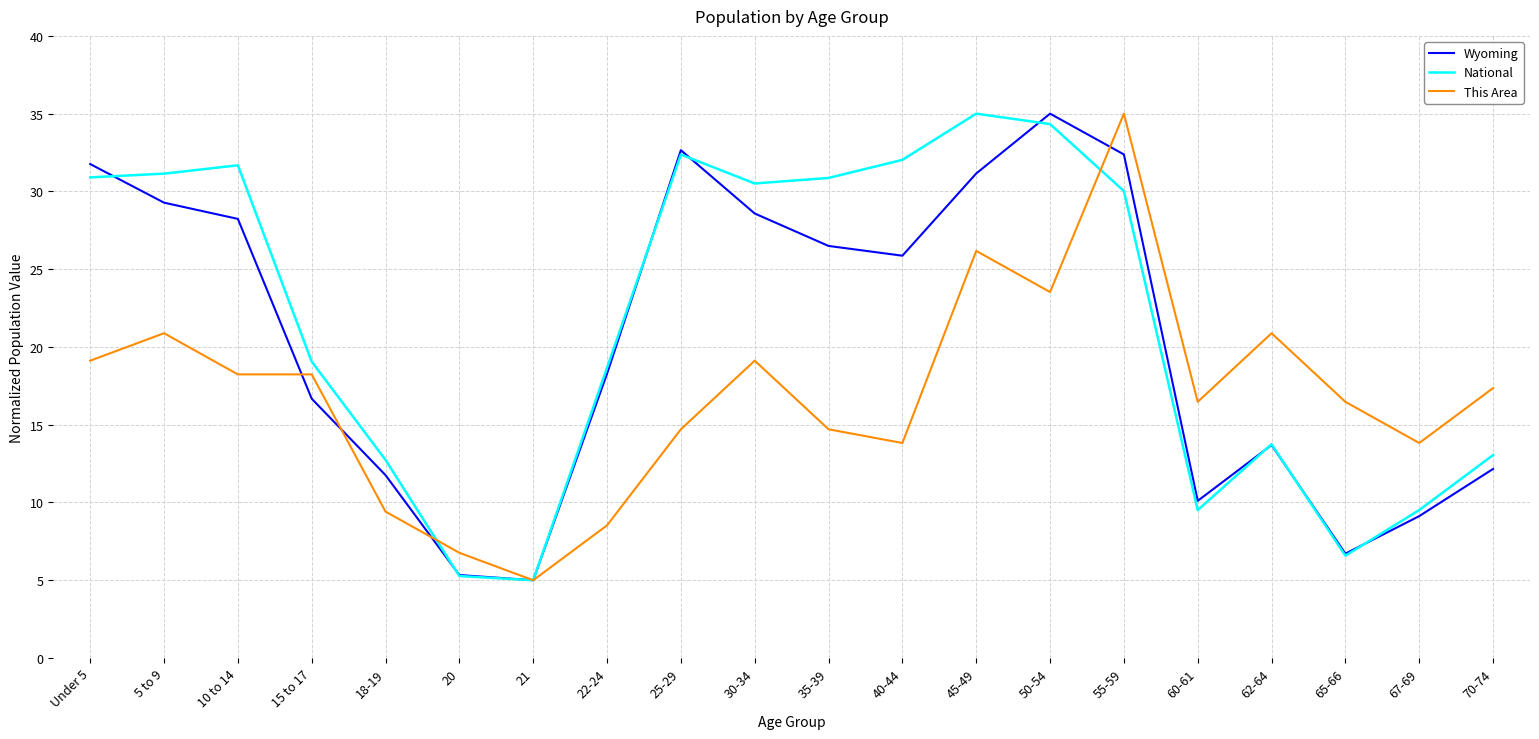

What is the difference between the second highest and minimum values in the National series?

29.3